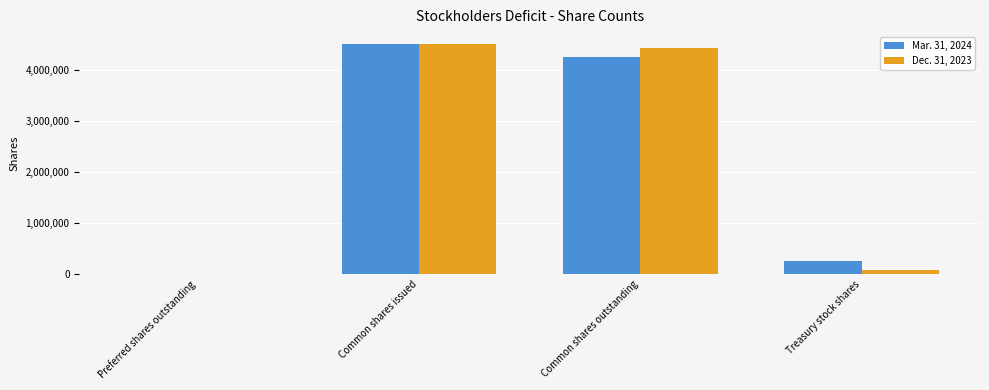

At which category is the sum across all series the highest?

Common shares issued